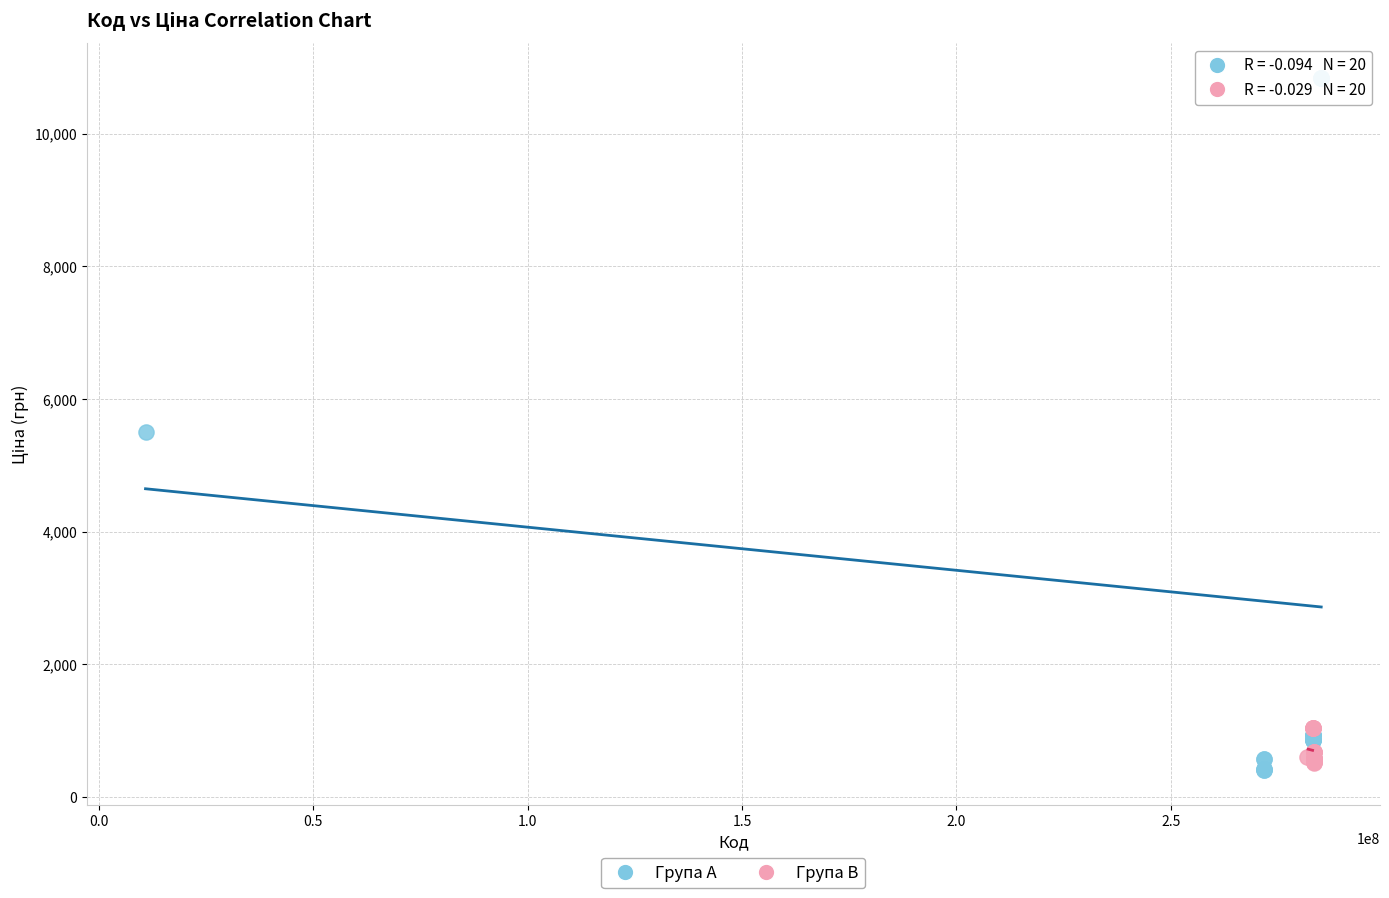

Which series contains the lowest Y value?

Група A